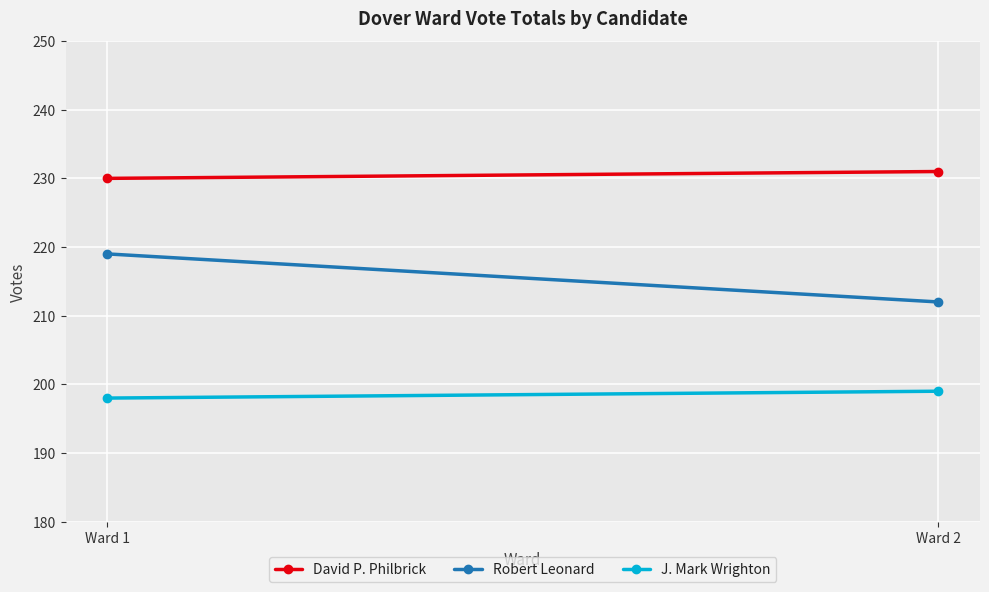

Reading left to right, list all the values displayed in this chart.

David P. Philbrick: 230	231
Robert Leonard: 219	212
J. Mark Wrighton: 198	199